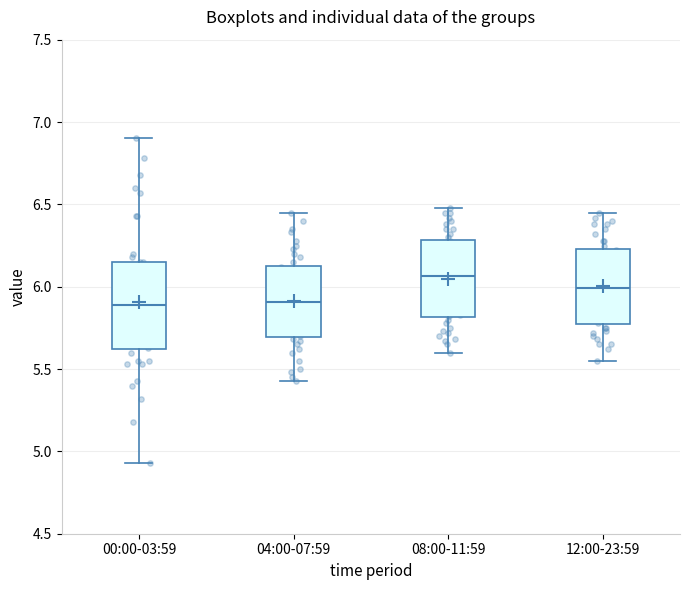

Which box is the tallest, from its lower edge to its upper edge?

00:00-03:59